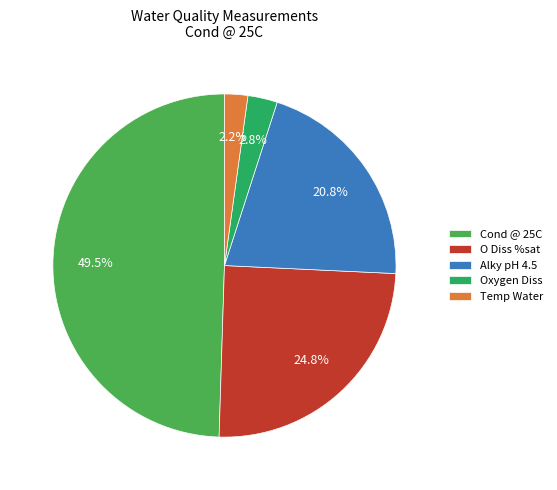

Which category has the biggest portion of the pie?

Cond @ 25C